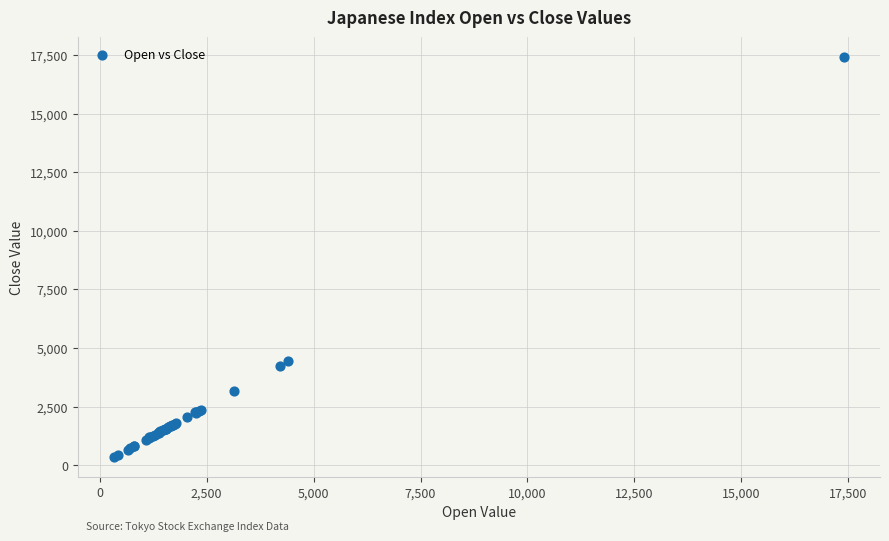

What Y value in the scatter plot is closest to 8876?

4431.4